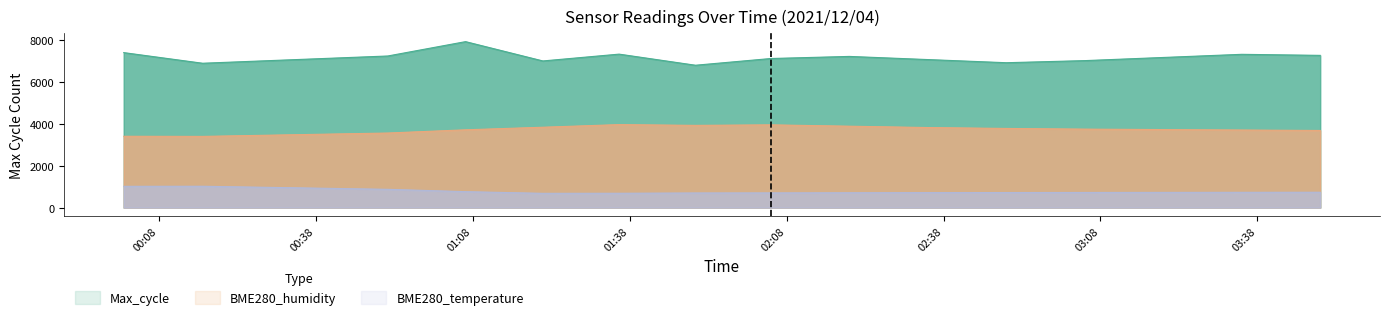

Reading right to left, transcribe all the data shown in this chart.

BME280_temperature: 730.1	726.7	723.2	719.7	716.2	712.8	705.8	698.9	695.4	681.5	678.0	758.0	869.2	1015.2	1011.7
BME280_humidity: 3672.6	3694.0	3715.4	3736.8	3768.9	3811.8	3876.0	3940.2	3915.6	3952.0	3826.8	3703.6	3550.6	3390.0	3396.4
Max_cycle: 7250.0	7300.0	7150.0	7000.0	6900.0	7050.0	7200.0	7100.0	6780.0	7309.0	6984.0	7904.0	7220.0	6875.0	7381.0